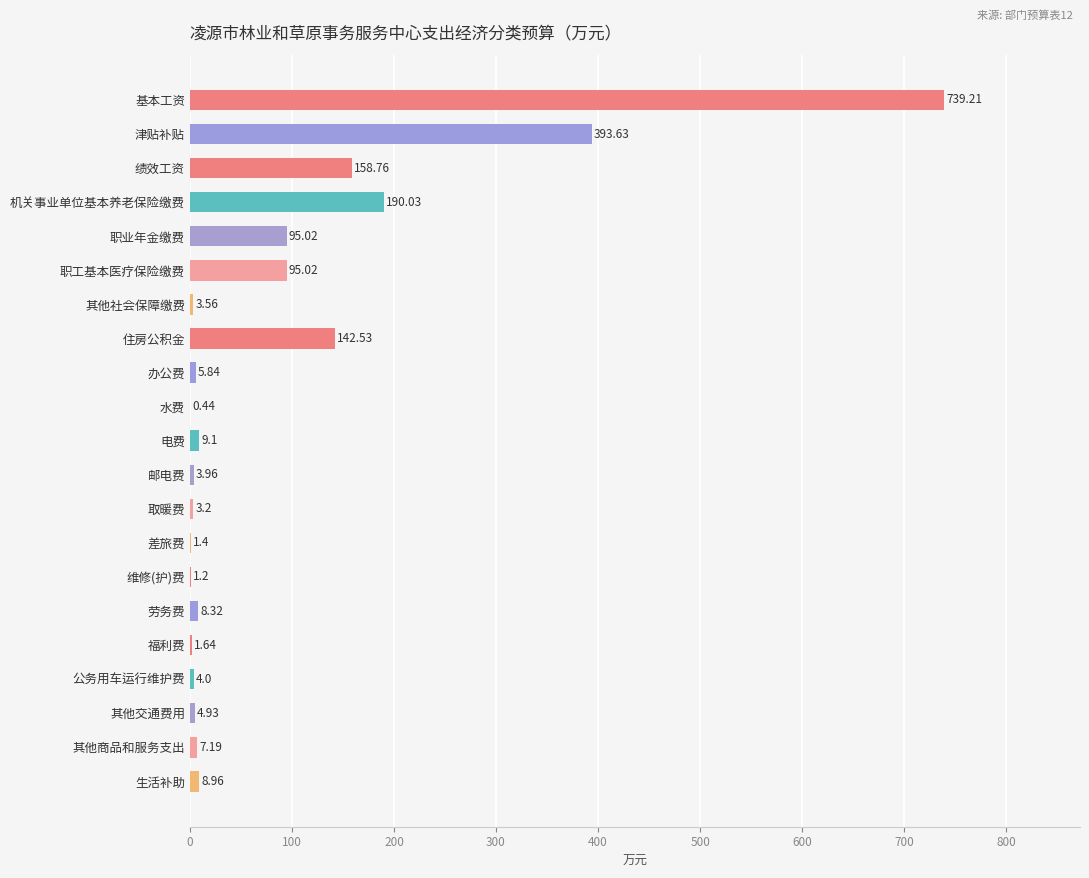

What is the maximum value shown in the chart?

739.2